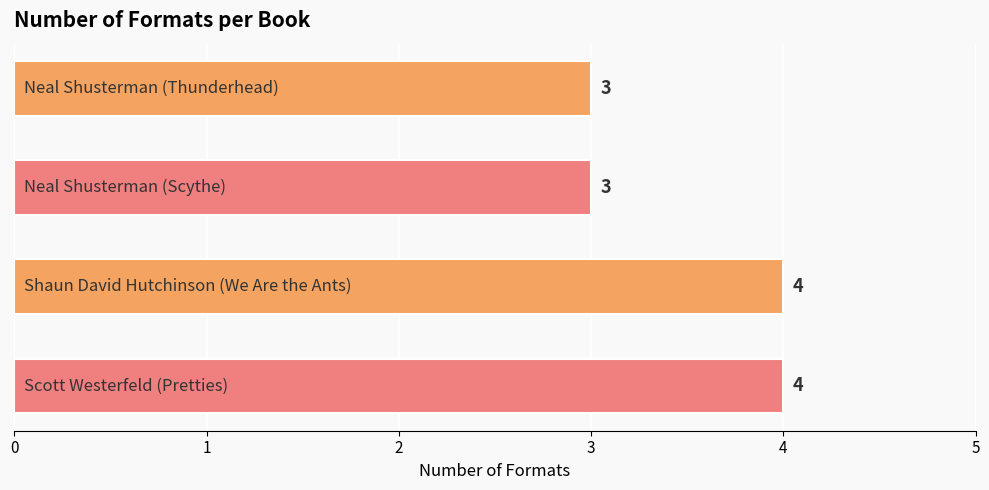

What is the difference between the maximum and minimum values?

1